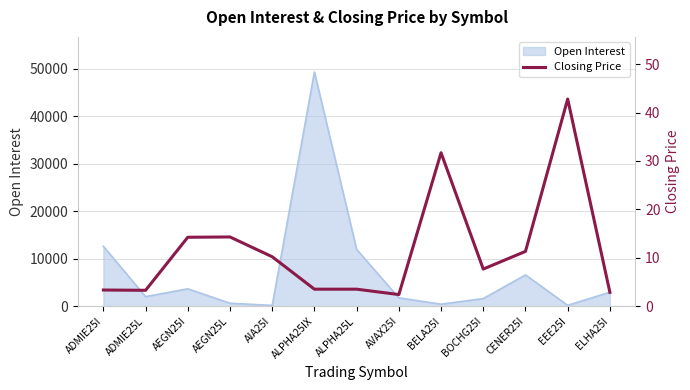

How many points are higher than both their immediate neighbors (excluding endpoints)?

3